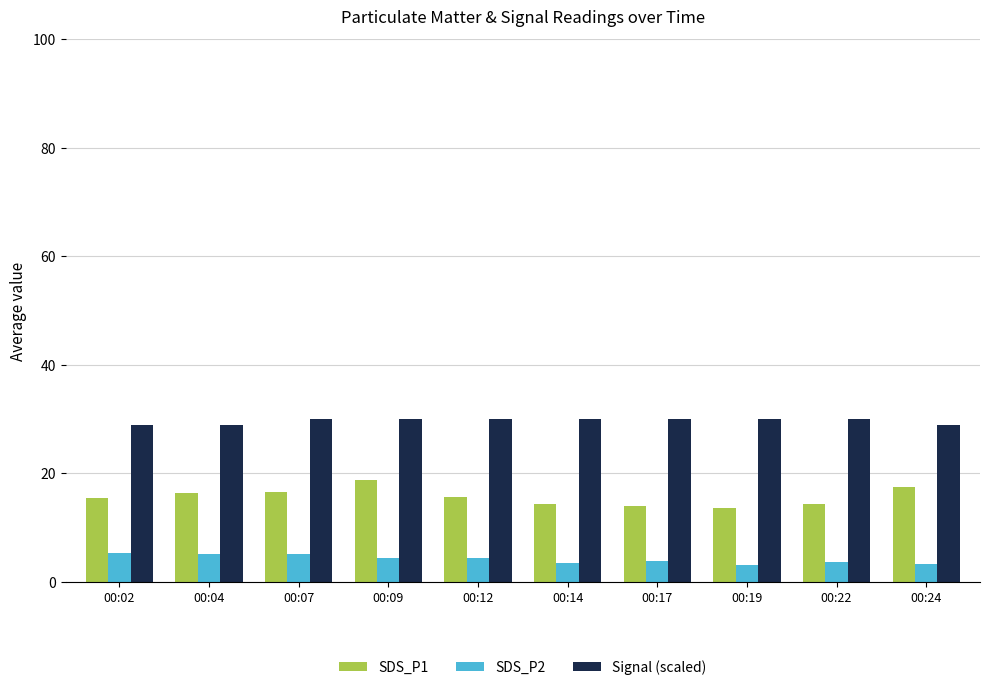

True or false: SDS_P2 has a value of 3.6 at 00:14.

True